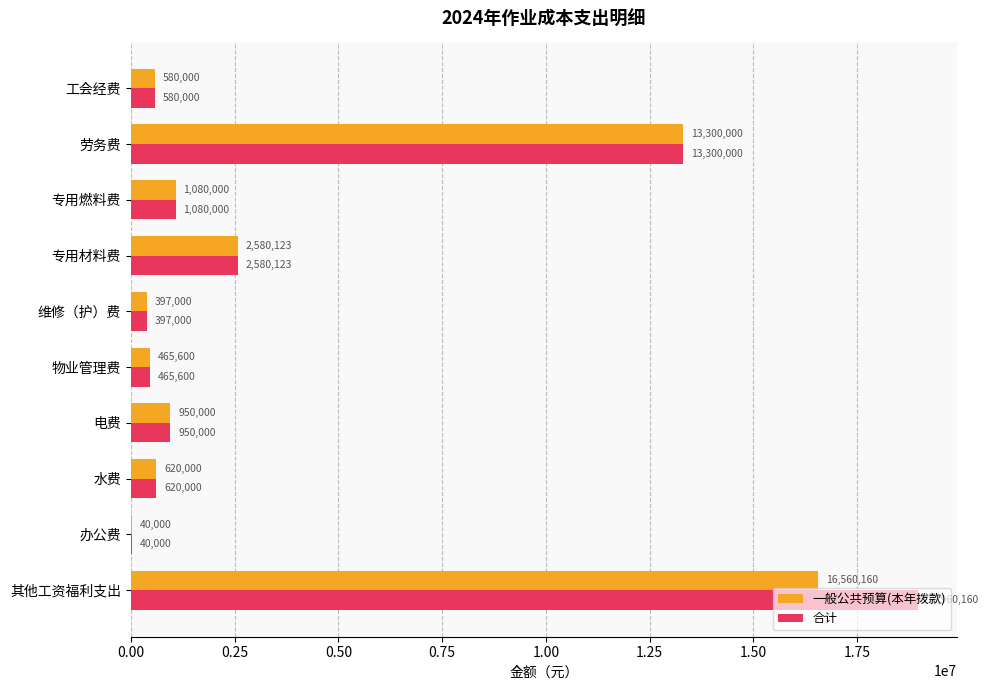

What is the sum of all 一般公共预算(本年拨款) values?

36572883.0